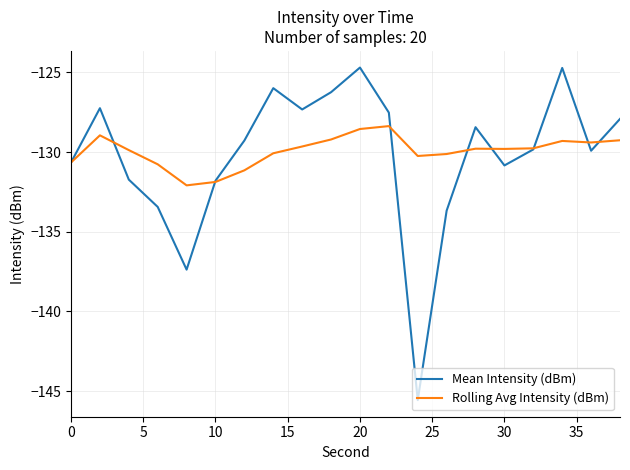

What is the maximum value shown in the chart?

-124.7